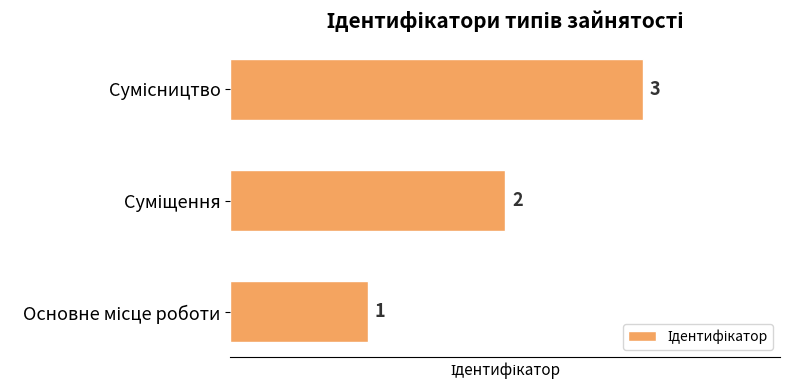

Count the values in the range 1 to 3.

3